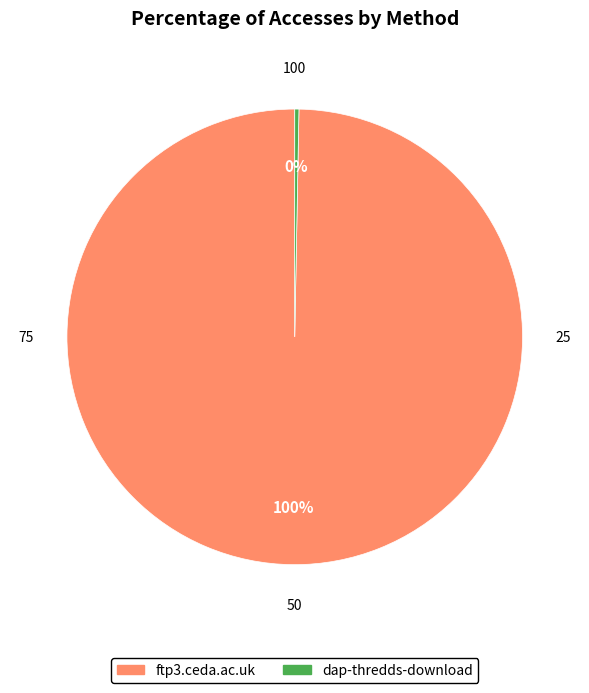

The ftp3.ceda.ac.uk slice represents 86% of the pie. True or false?

False